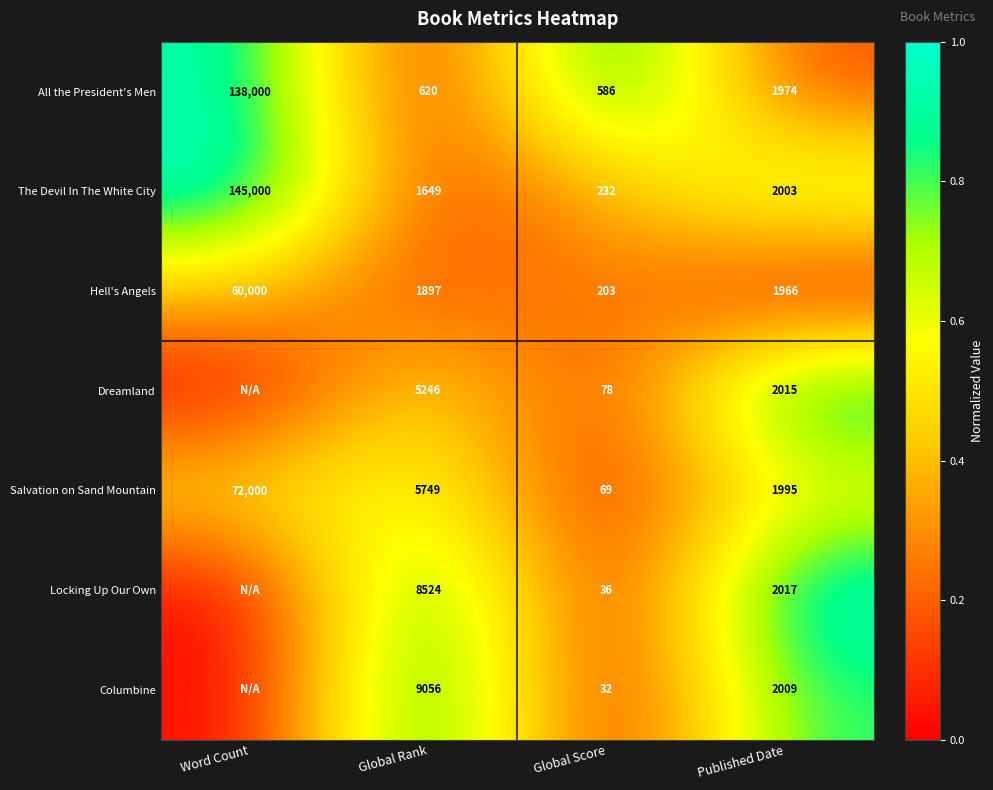

What is the total value across all series at Published Date?

4.3